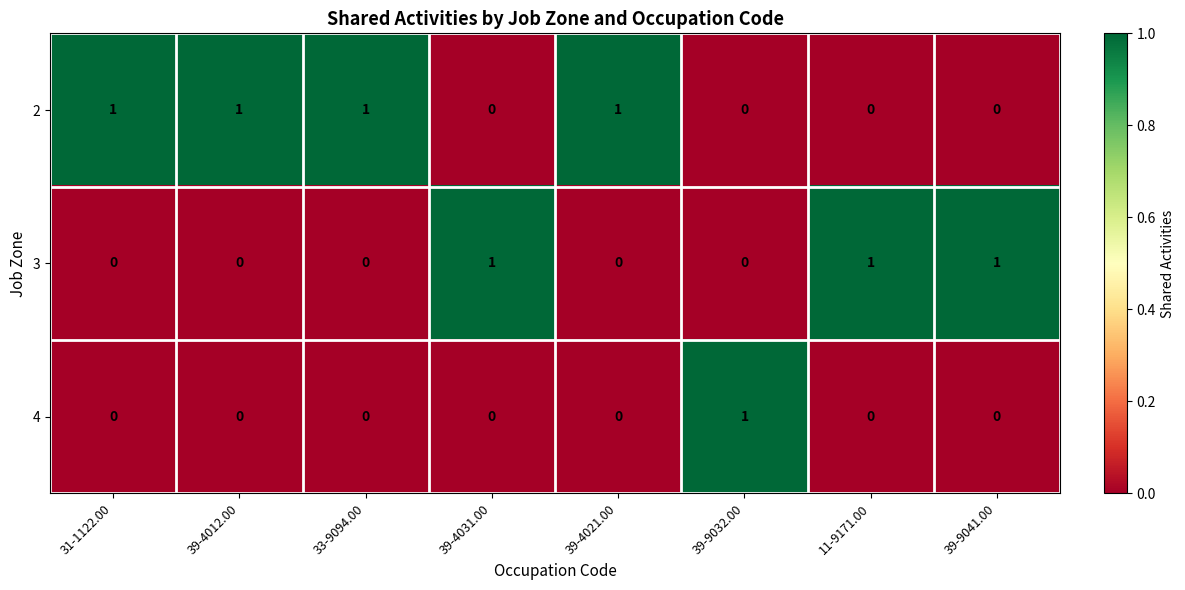

What is the sum of all 3 values?

3